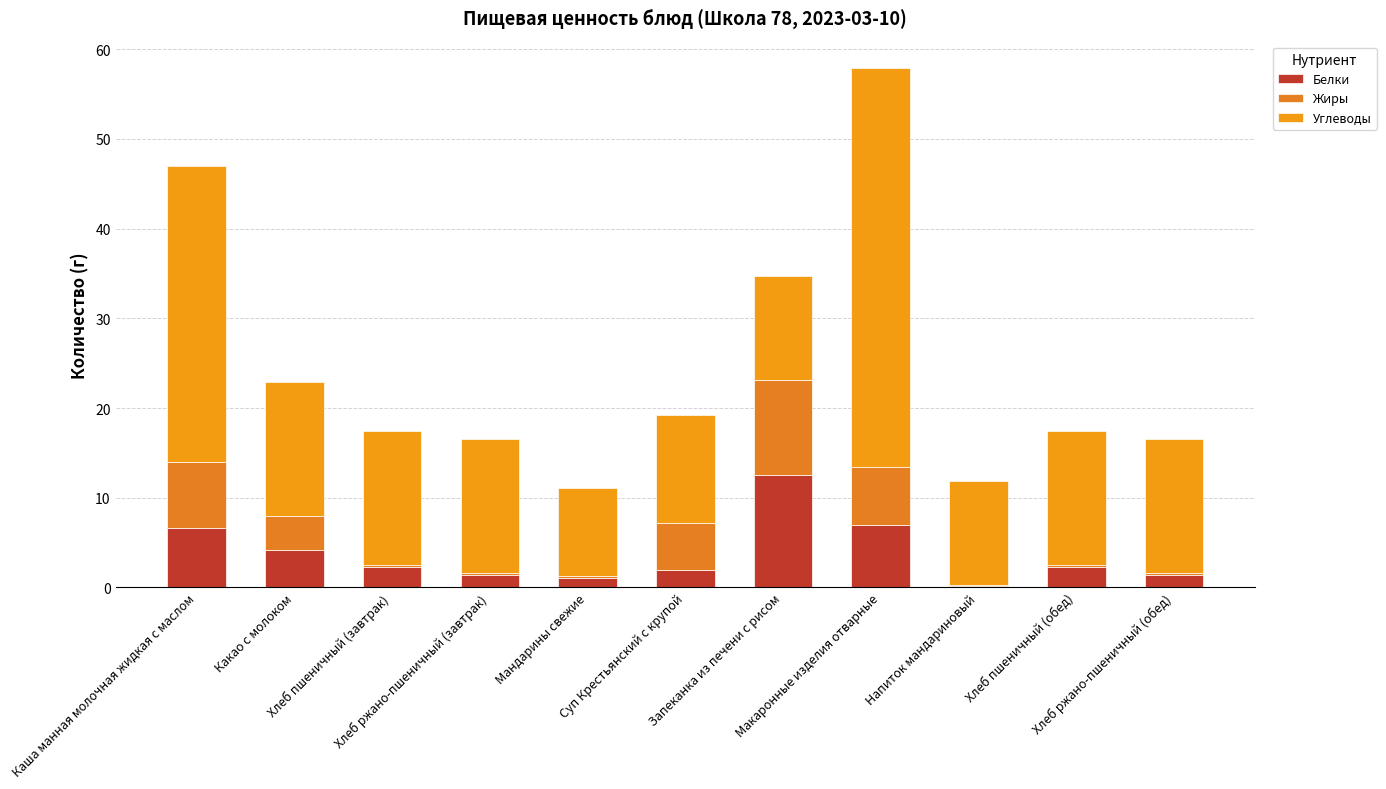

List the series in order of their peak value, lowest first.

Жиры, Белки, Углеводы